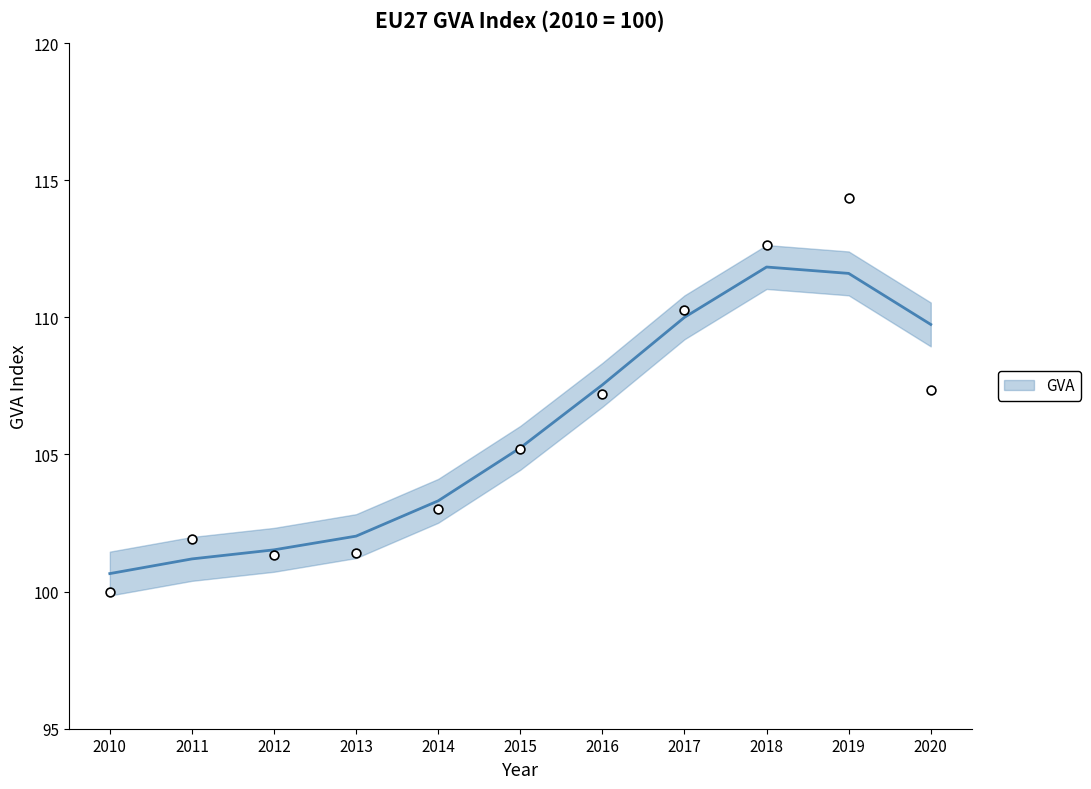

Between 2014 and 2019, which is larger?

2019